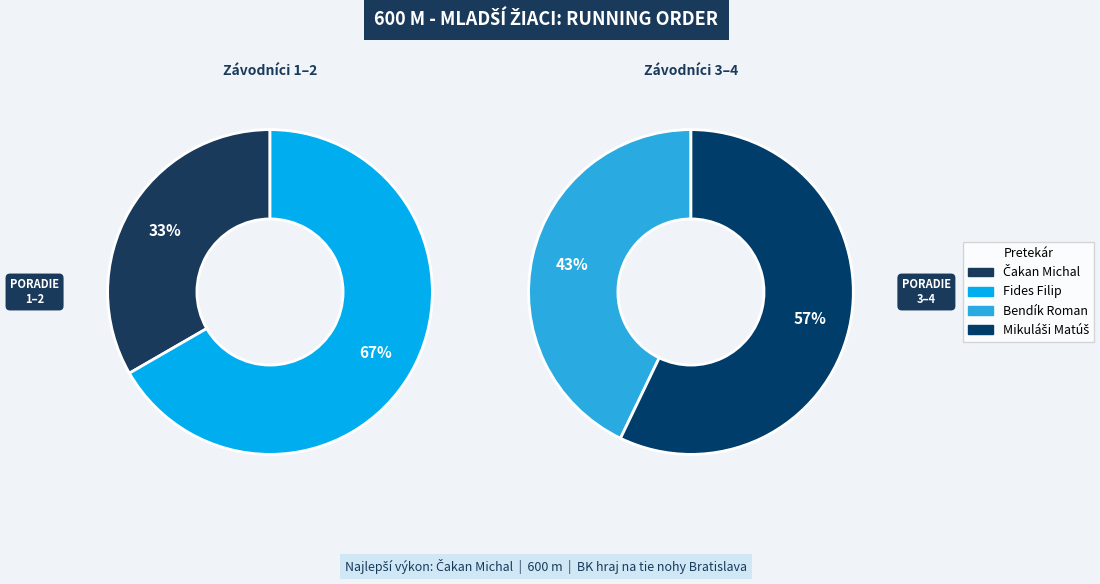

How many slices are in this pie chart?

4